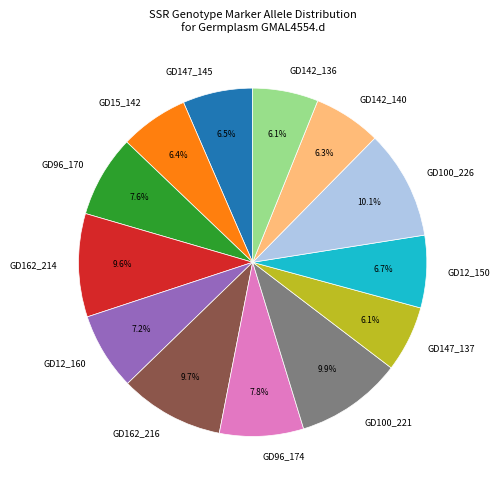

To the nearest percent, what is the difference between the largest and smallest slice percentages?

4%